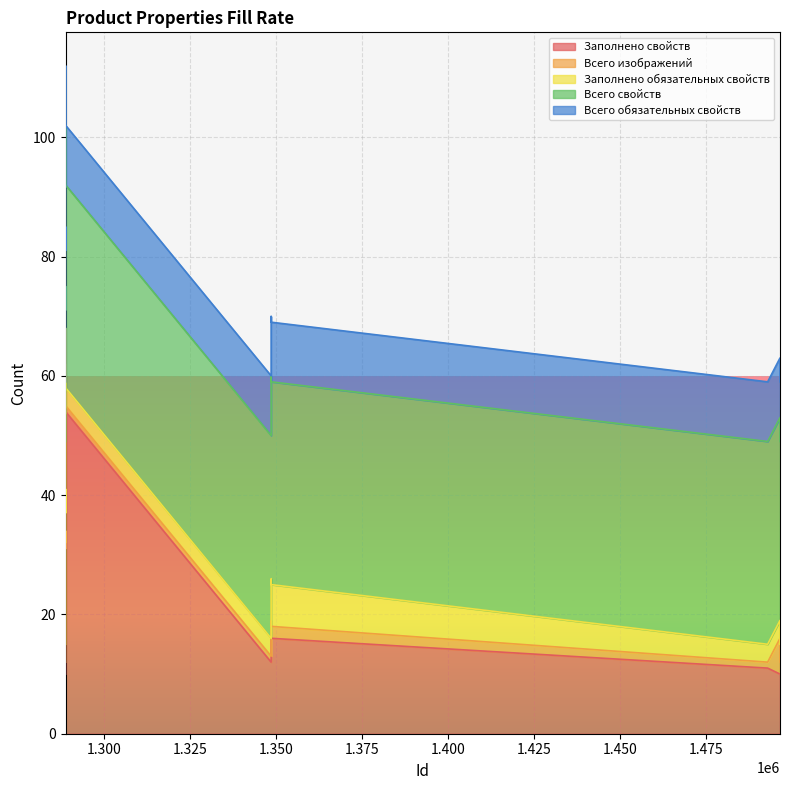

Does the chart display data point markers on the line(s)?

No